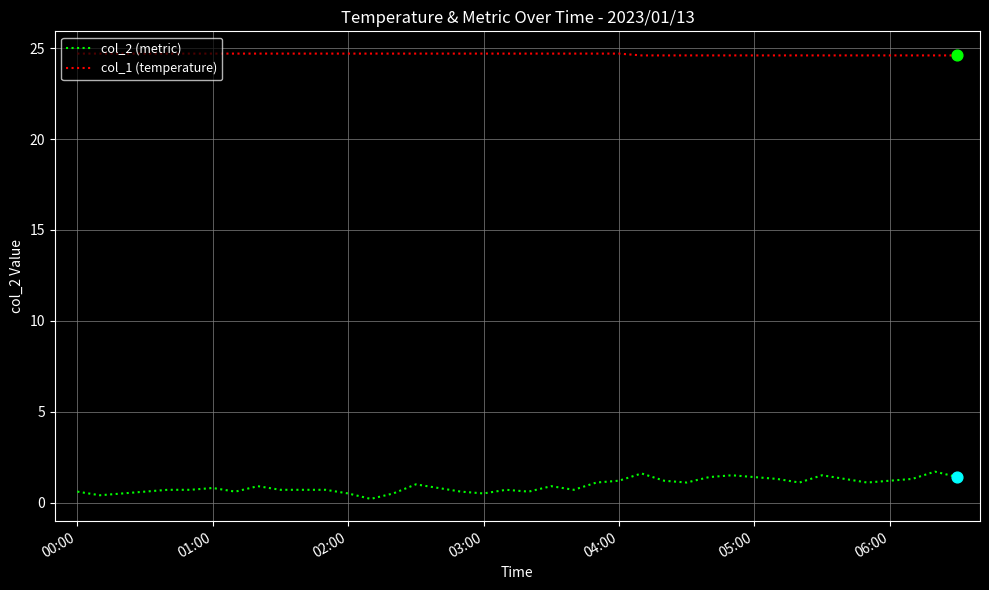

What are all the series names shown in the legend?

col_2 (metric), col_1 (temperature)